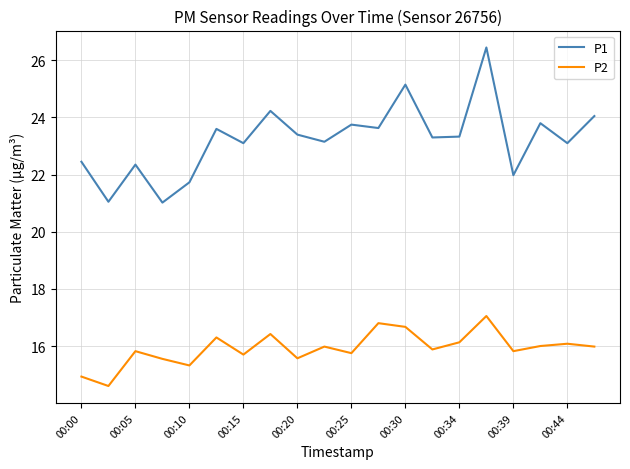

What is the difference between the maximum and minimum values in the P1 series?

5.4